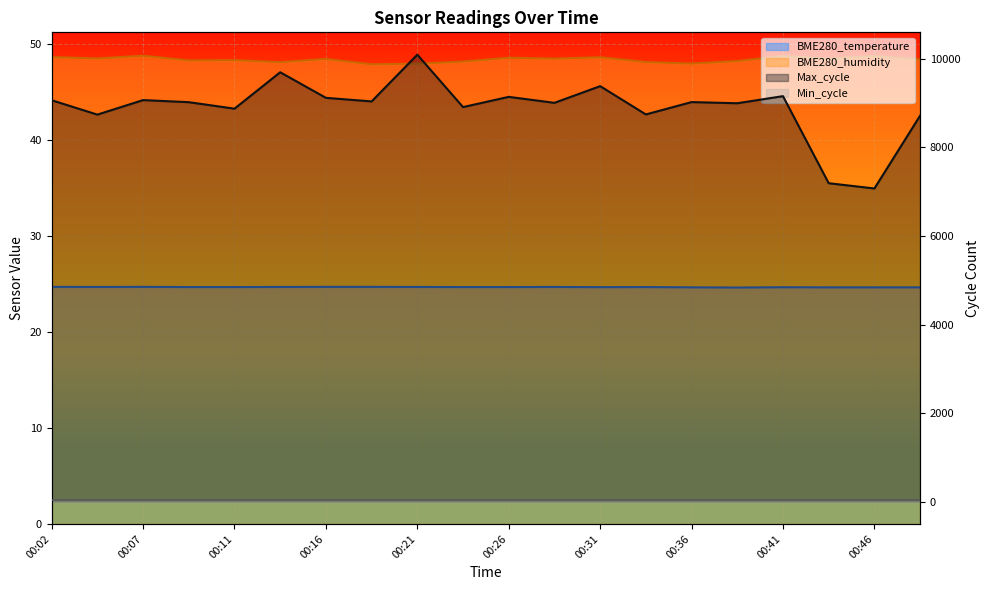

At which category does Max_cycle reach its first local peak?

00:07